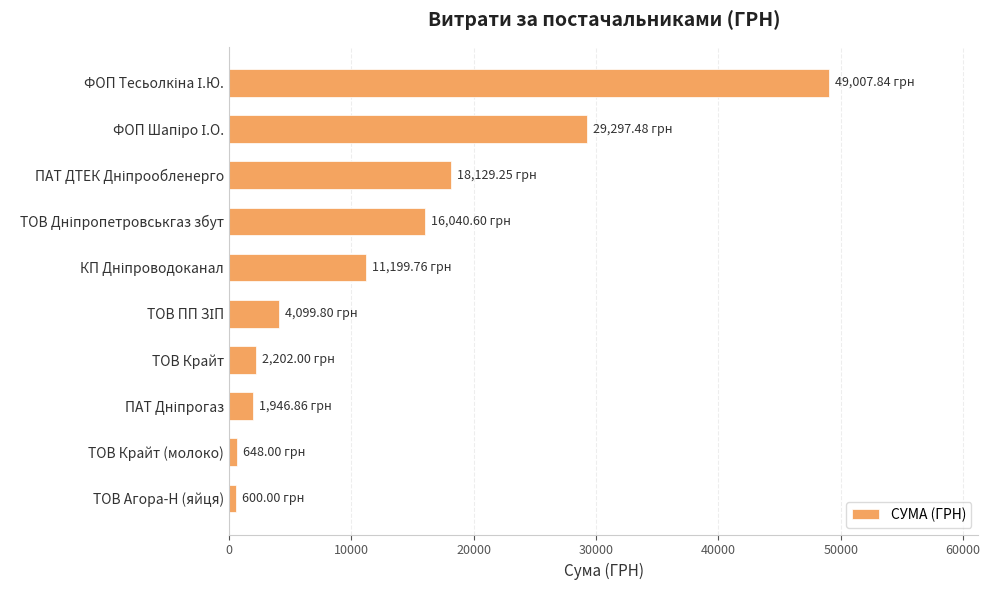

What is the sum of all values?

133171.6